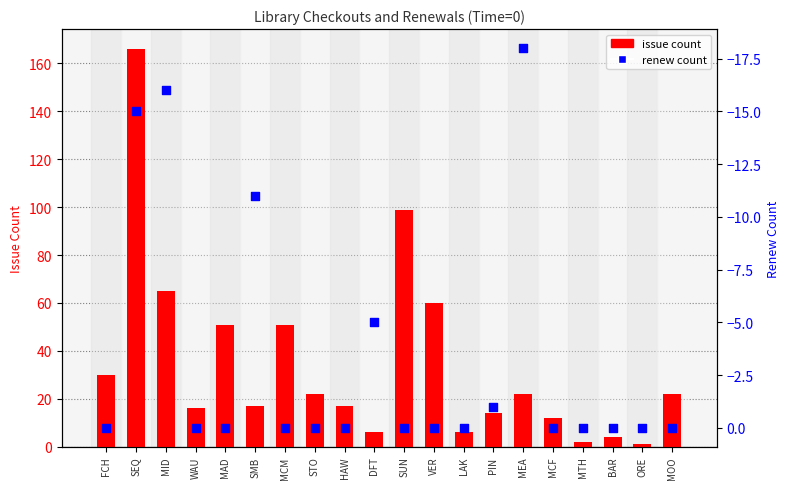

At how many categories does at least one series exceed 23?

7